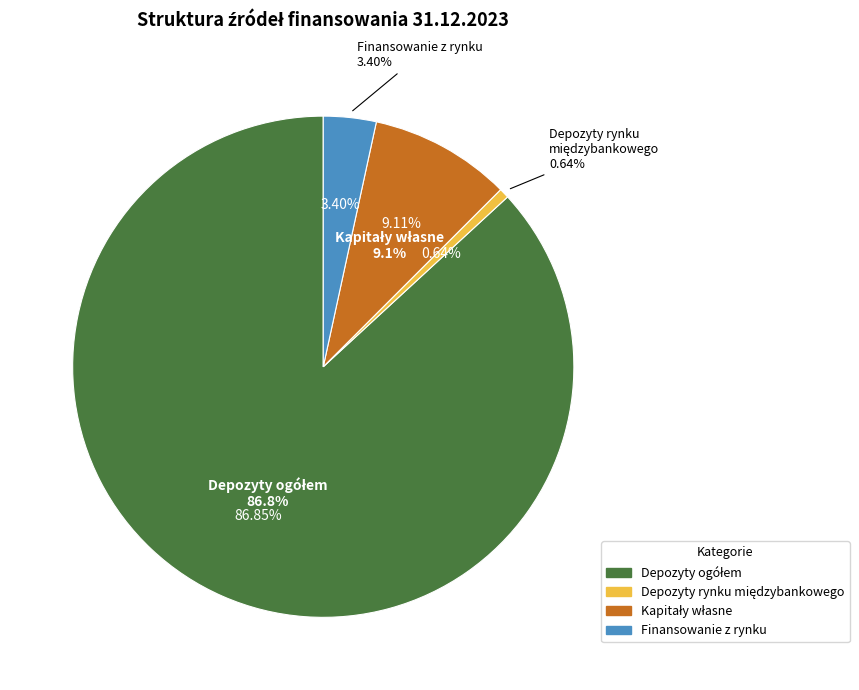

The Depozyty ogółem slice represents 87% of the pie. True or false?

True